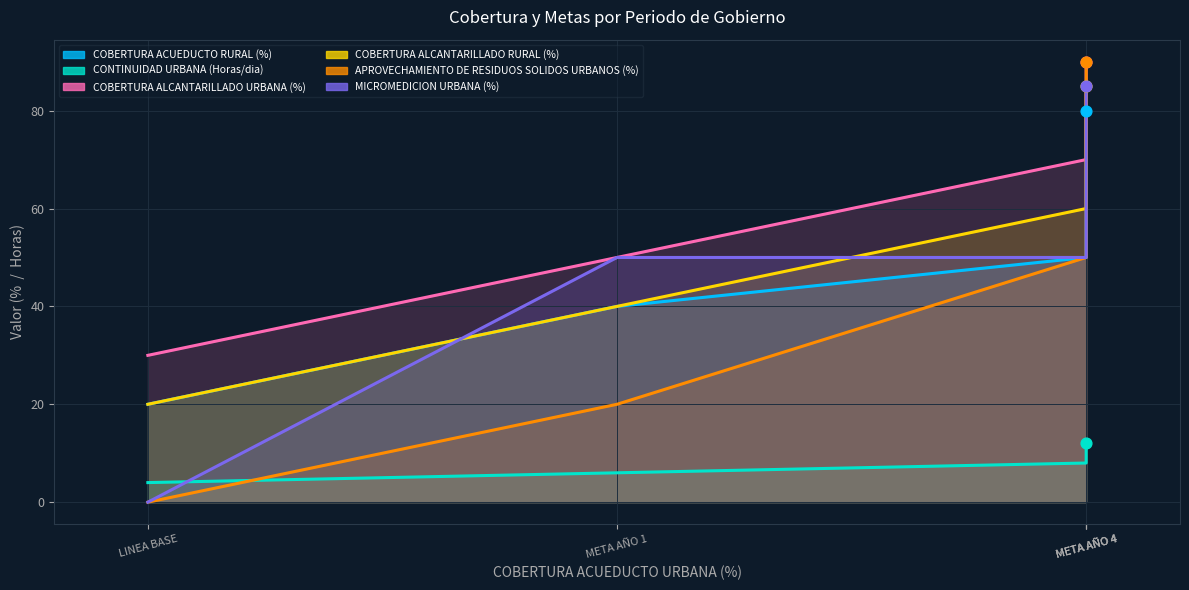

At which category is the sum across all series the highest?

META AÑO 4